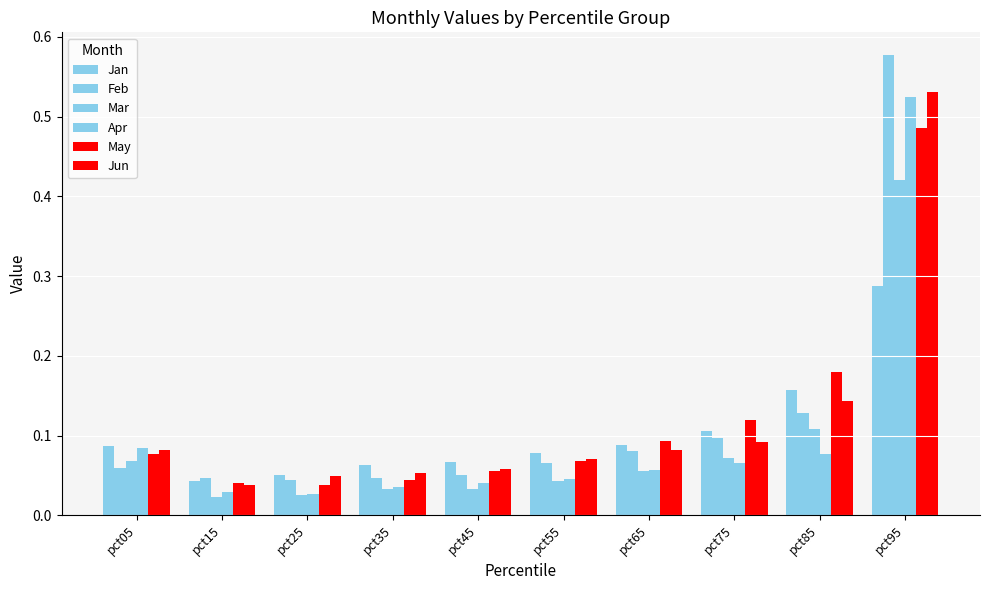

At which label does May reach its minimum?

pct25